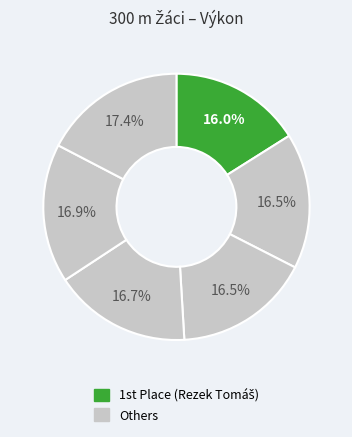

Is there a majority slice in this chart?

No